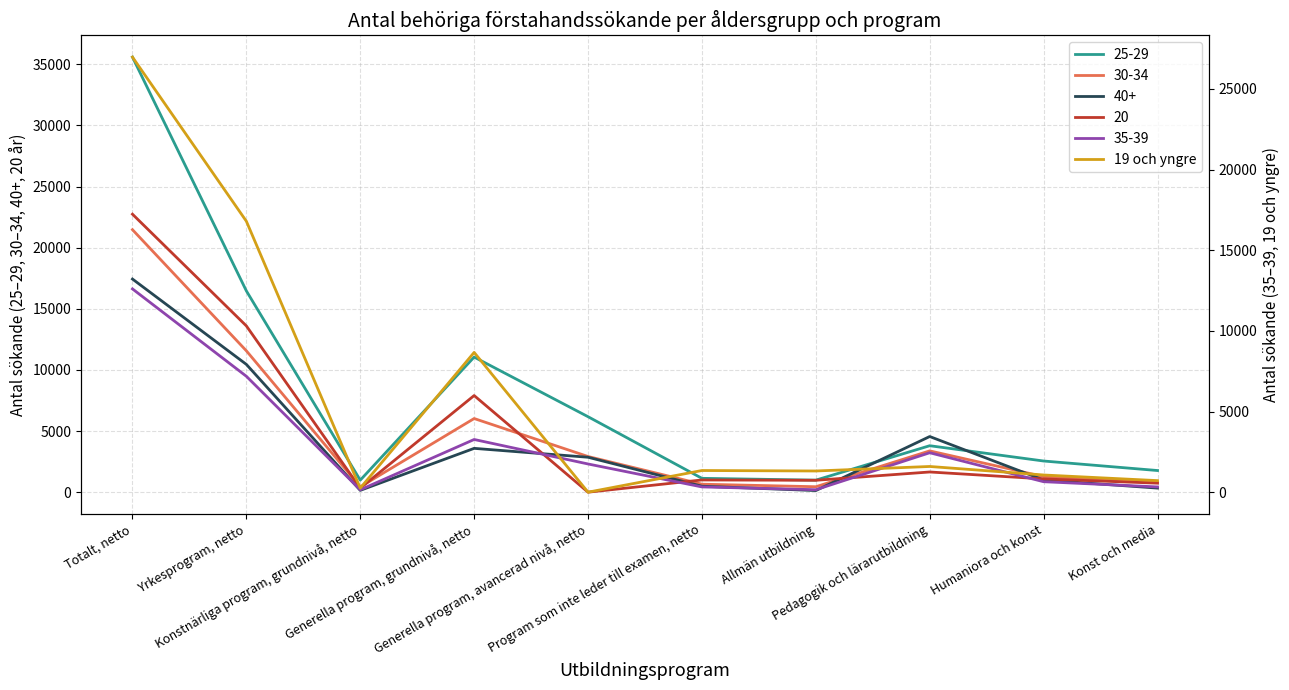

What is the difference between the maximum and minimum values?

26975